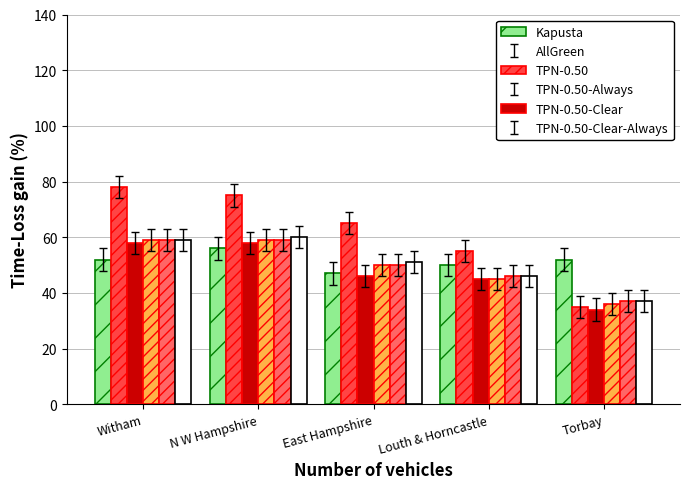

What is the total value across all series at Louth & Horncastle?

287